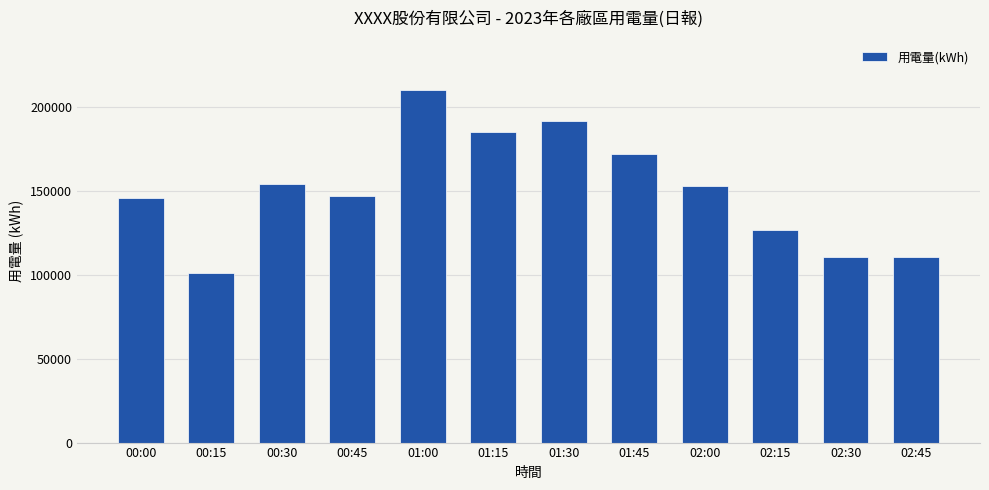

Reading right to left, transcribe all the data shown in this chart.

110548.9	110548.9	126978.0	152864.4	171797.0	191718.5	185358.1	210479.7	147259.8	154144.3	101351.5	145560.6